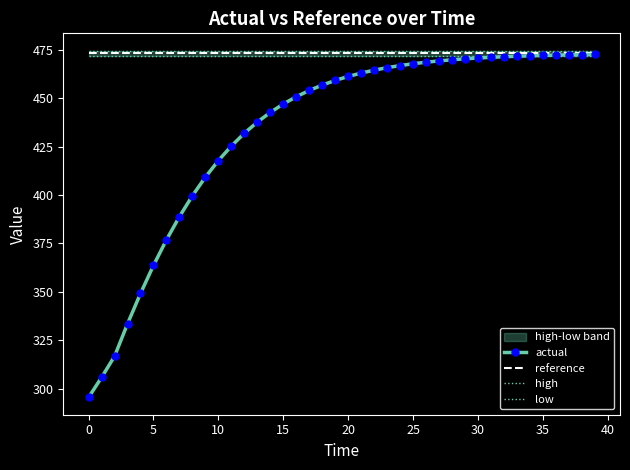

How many lines are shown in the chart?

4